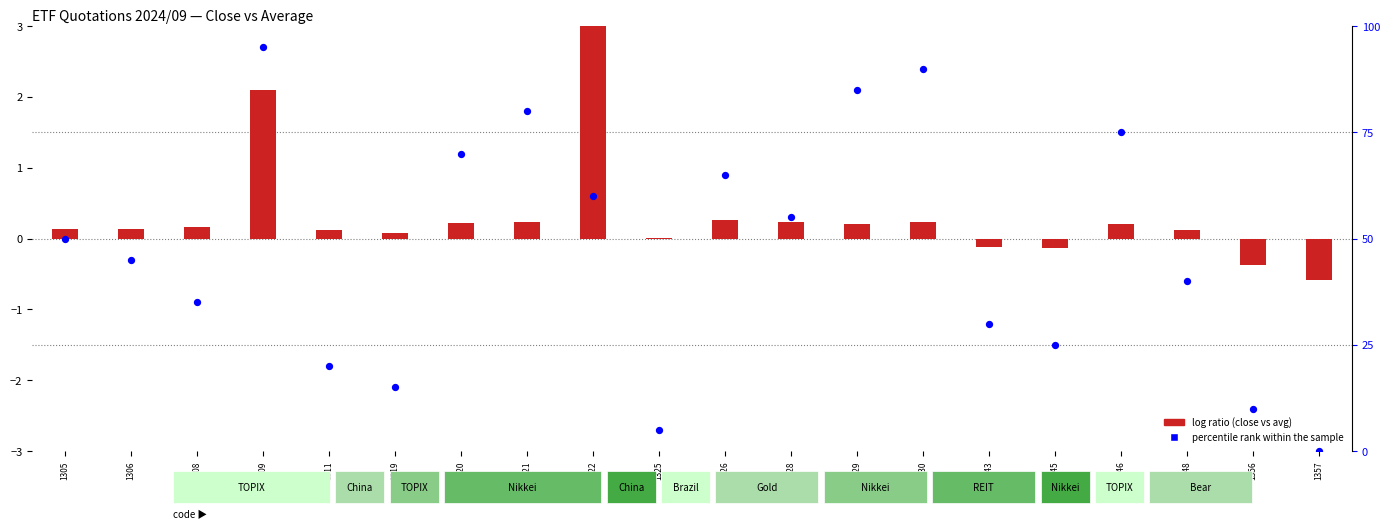

Which series has the largest total across all categories?

percentile rank within the sample